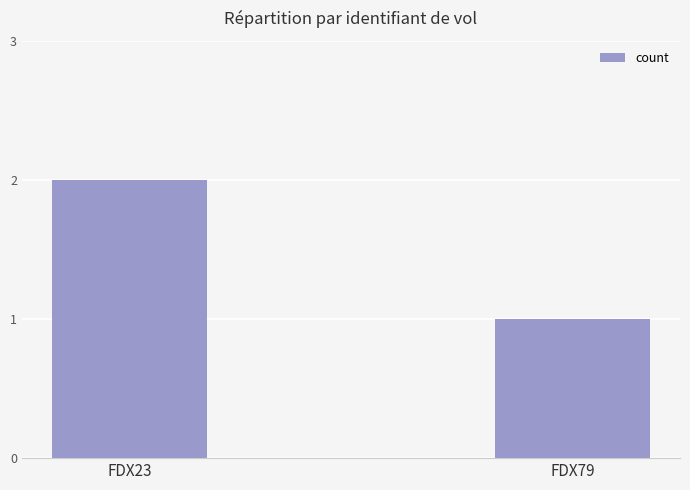

List the labels in order of value, smallest first.

FDX79, FDX23